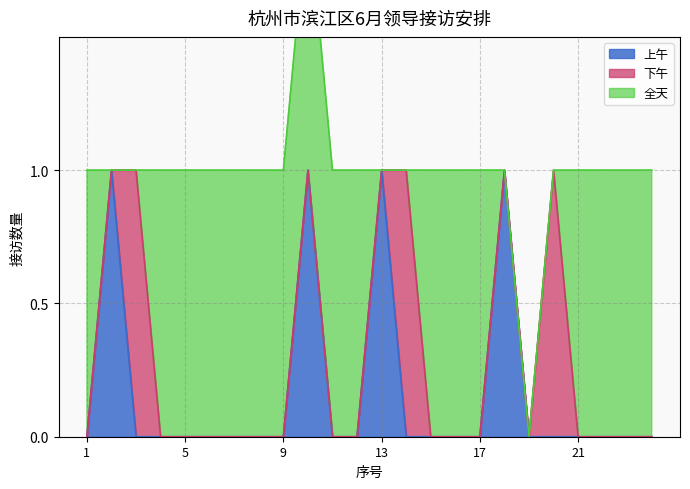

What are all the series names shown in the legend?

上午, 下午, 全天